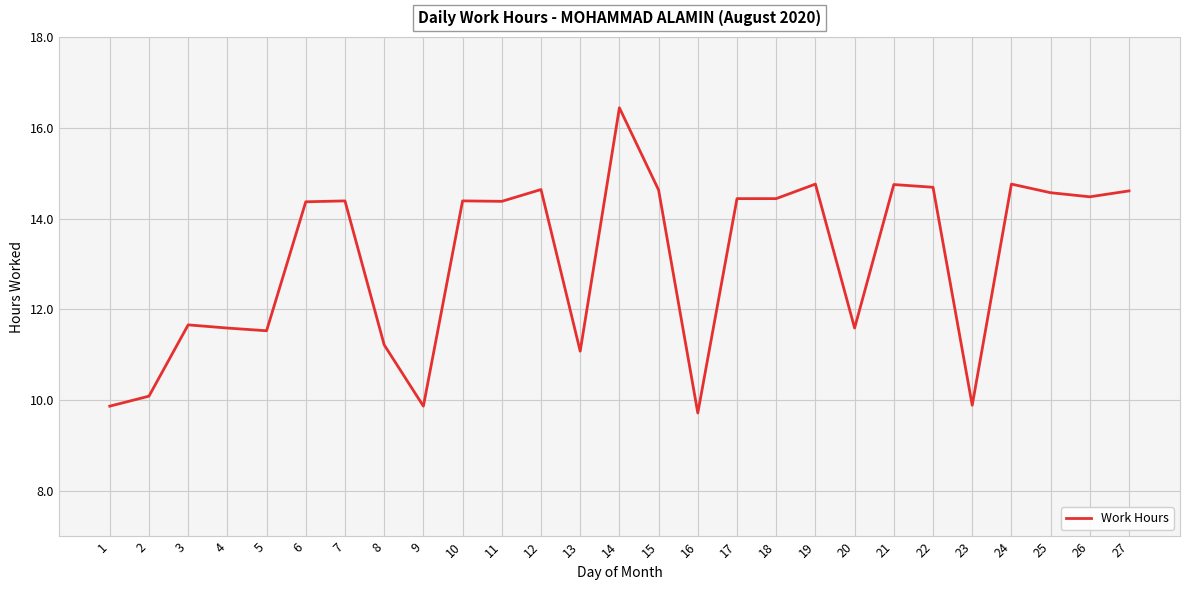

Which label corresponds to the largest value in the chart?

14